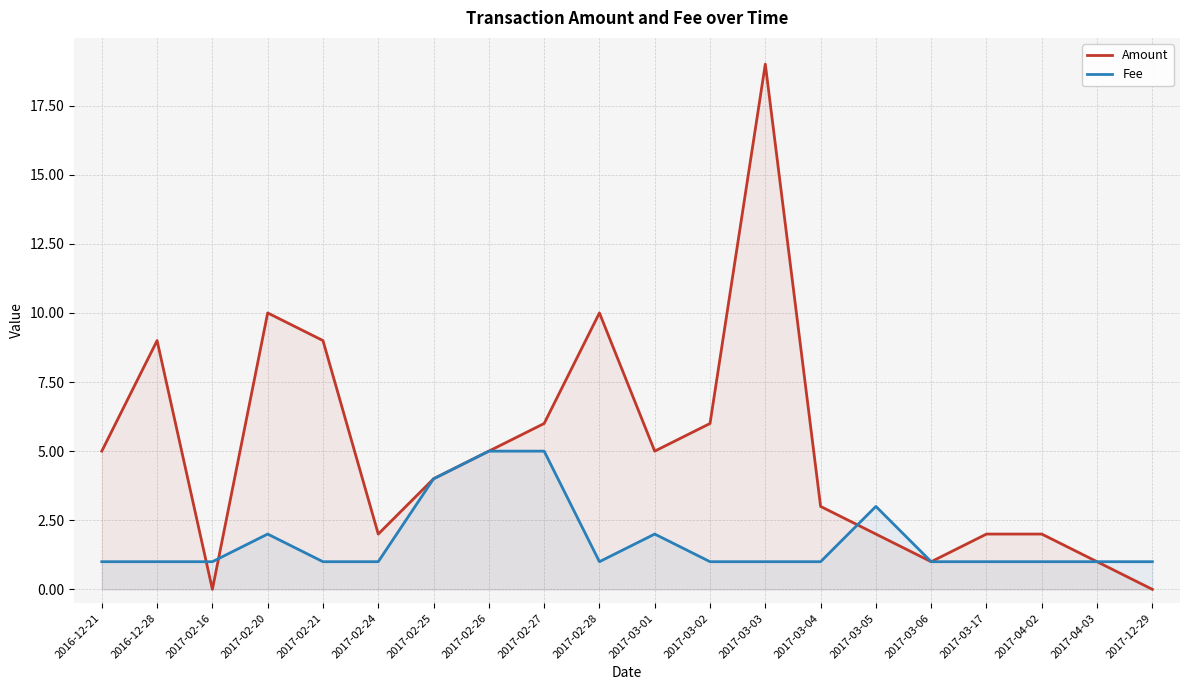

Is the value of Fee at 2017-02-20 greater than the value of Amount at 2017-03-04?

No